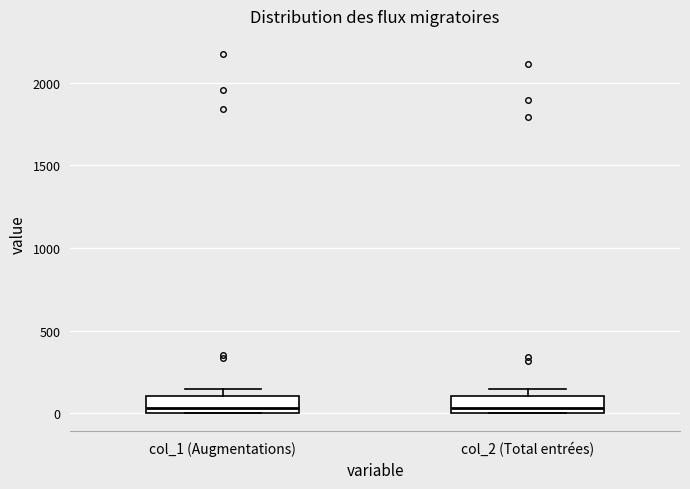

Reading left to right, transcribe this box plot: for each box, give where its median line is, the range the box spans, and where its two whiskers end, as read against the y-axis. The values are not printed on the chart, so give them approximately, as read against the axis.

col_1 (Augmentations): median 50, box 0 to 100, whiskers 0 to 150
col_2 (Total entrées): median 50, box 0 to 100, whiskers 0 to 150